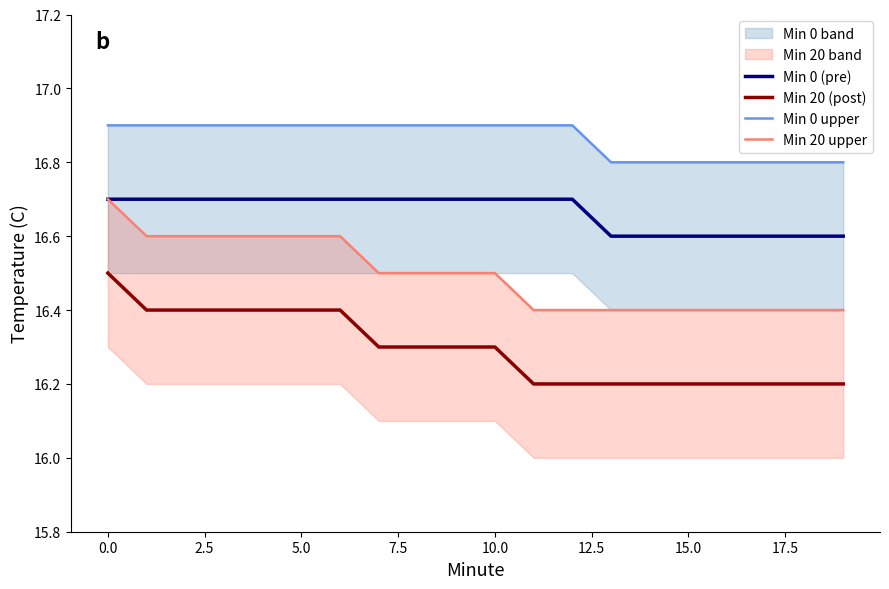

Does the chart have visible grid lines?

No